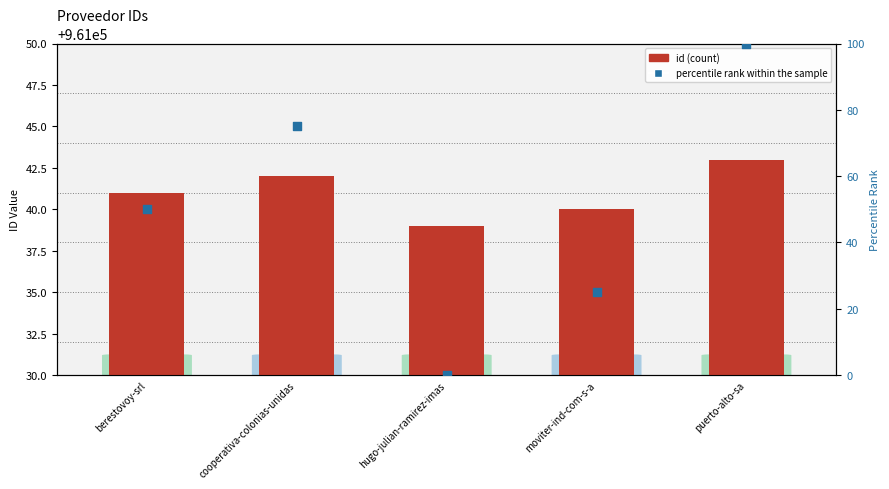

At which category is the sum across all series the highest?

puerto-alto-sa